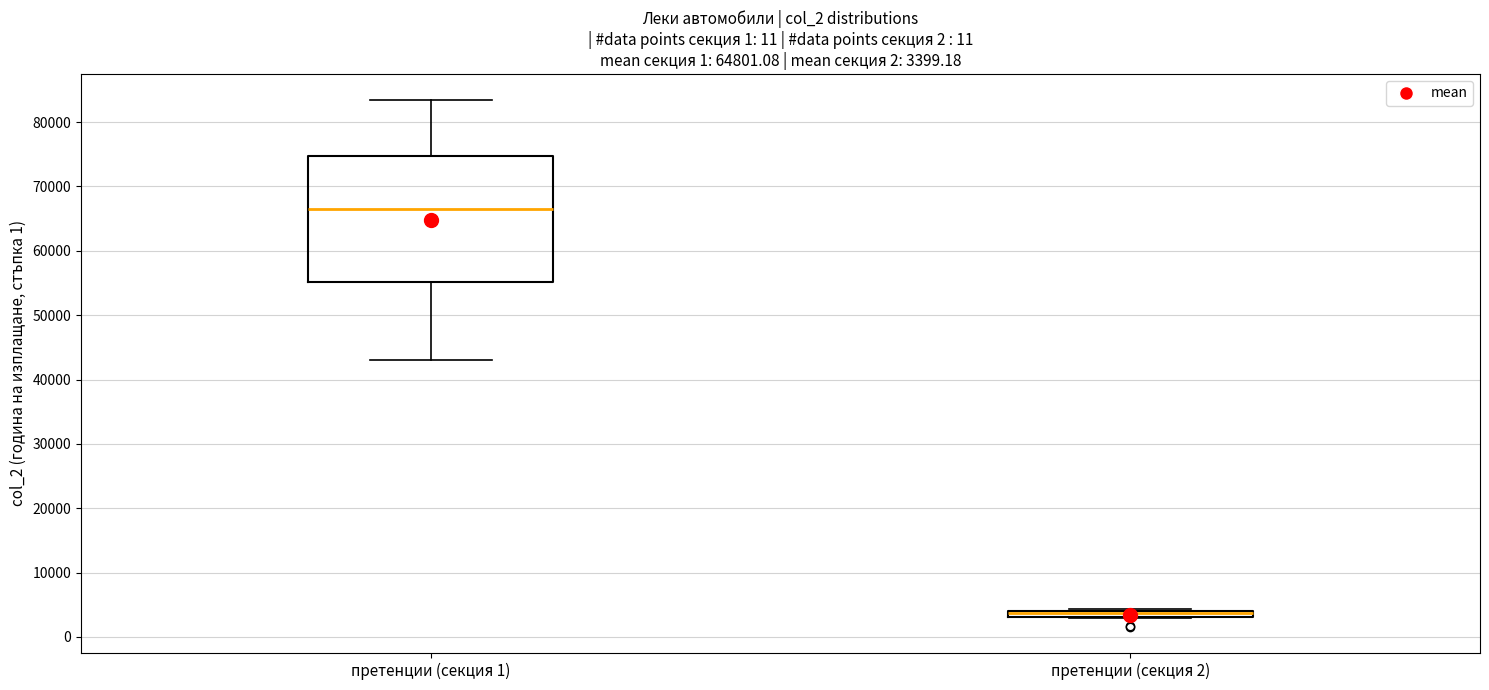

Comparing the boxes themselves (not the whiskers), which one is the tallest?

претенции (секция 1)